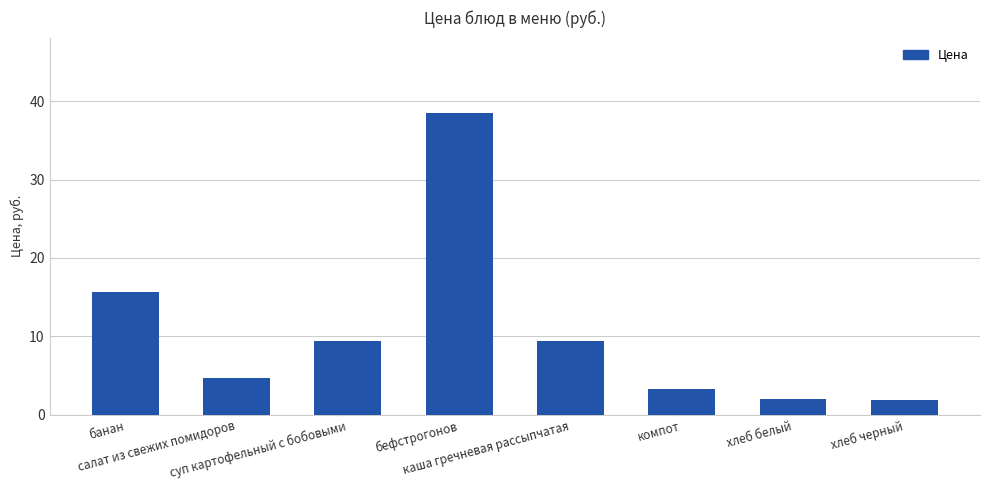

What is the smallest value displayed?

1.8